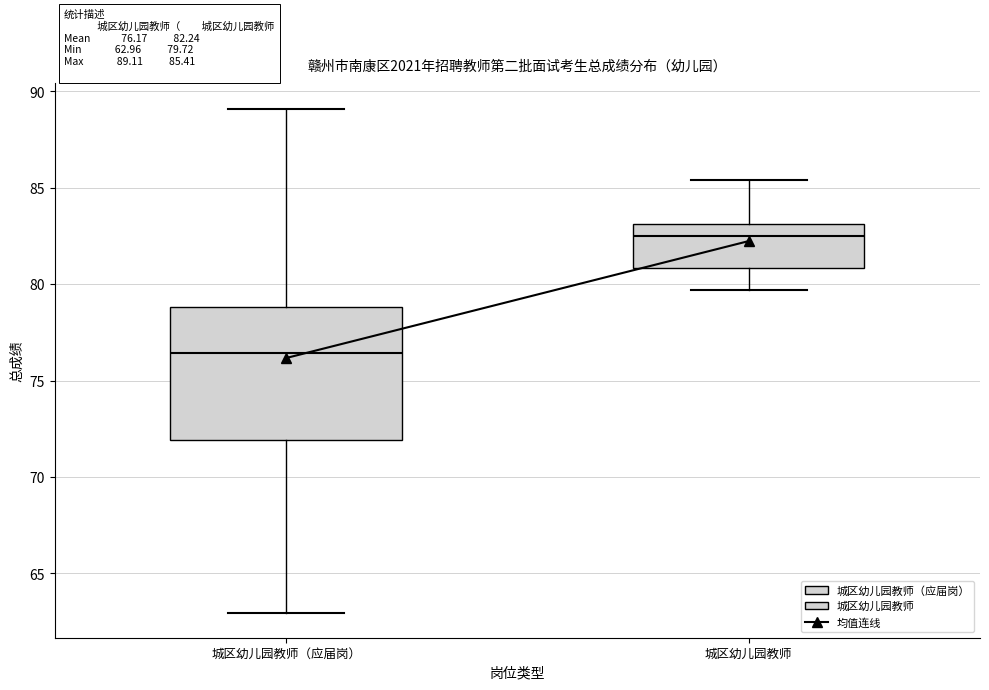

Which box's median line is the highest?

城区幼儿园教师